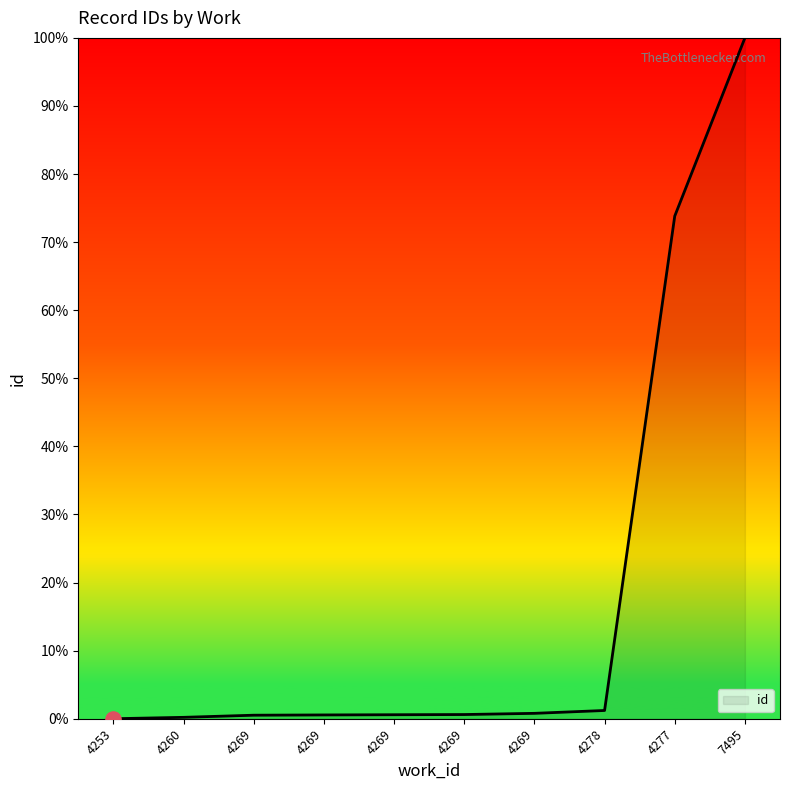

What is the change in value from 4260 to 4269?

+0.4